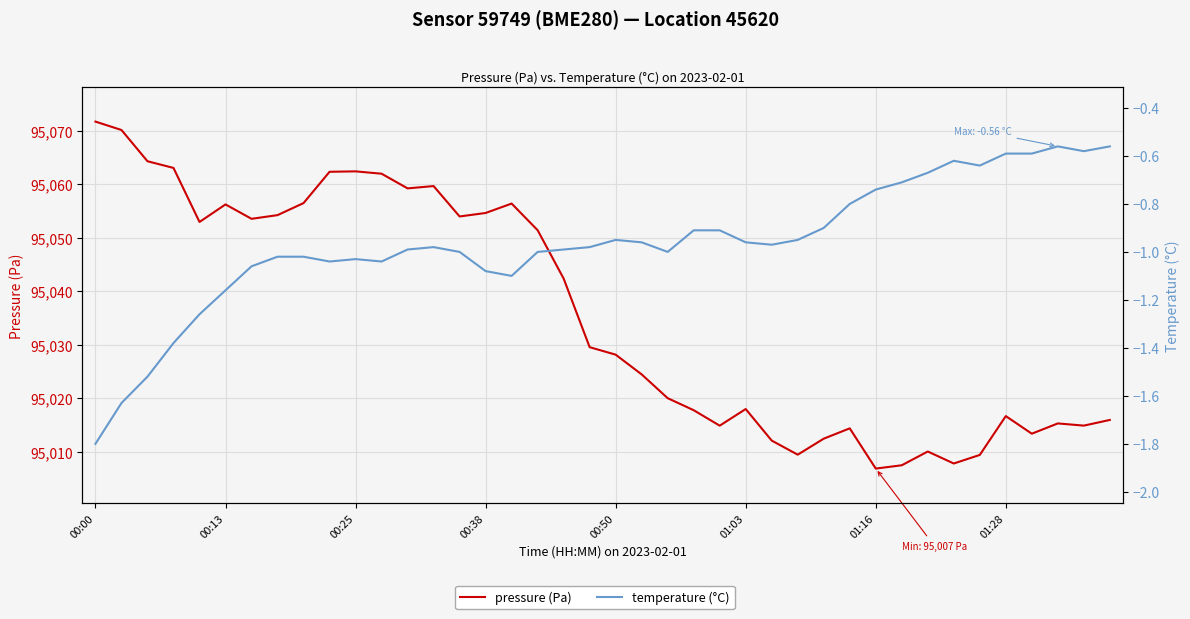

What is the average value of the temperature series?

-1.0